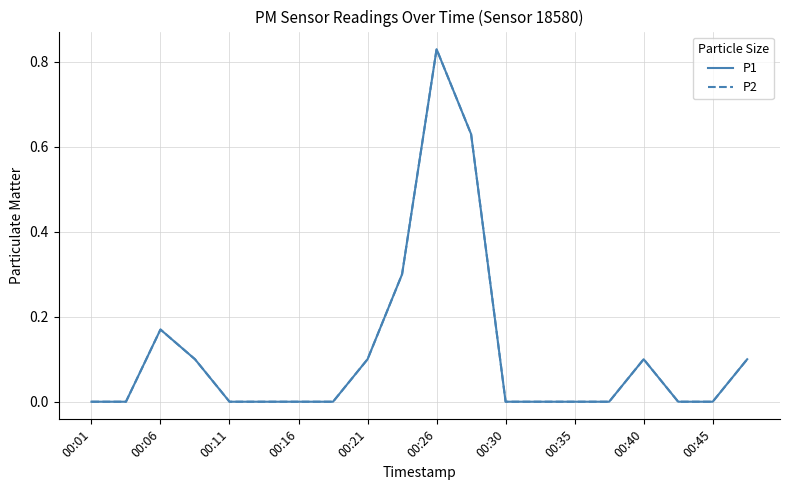

What is the sum of all P2 values?

2.3